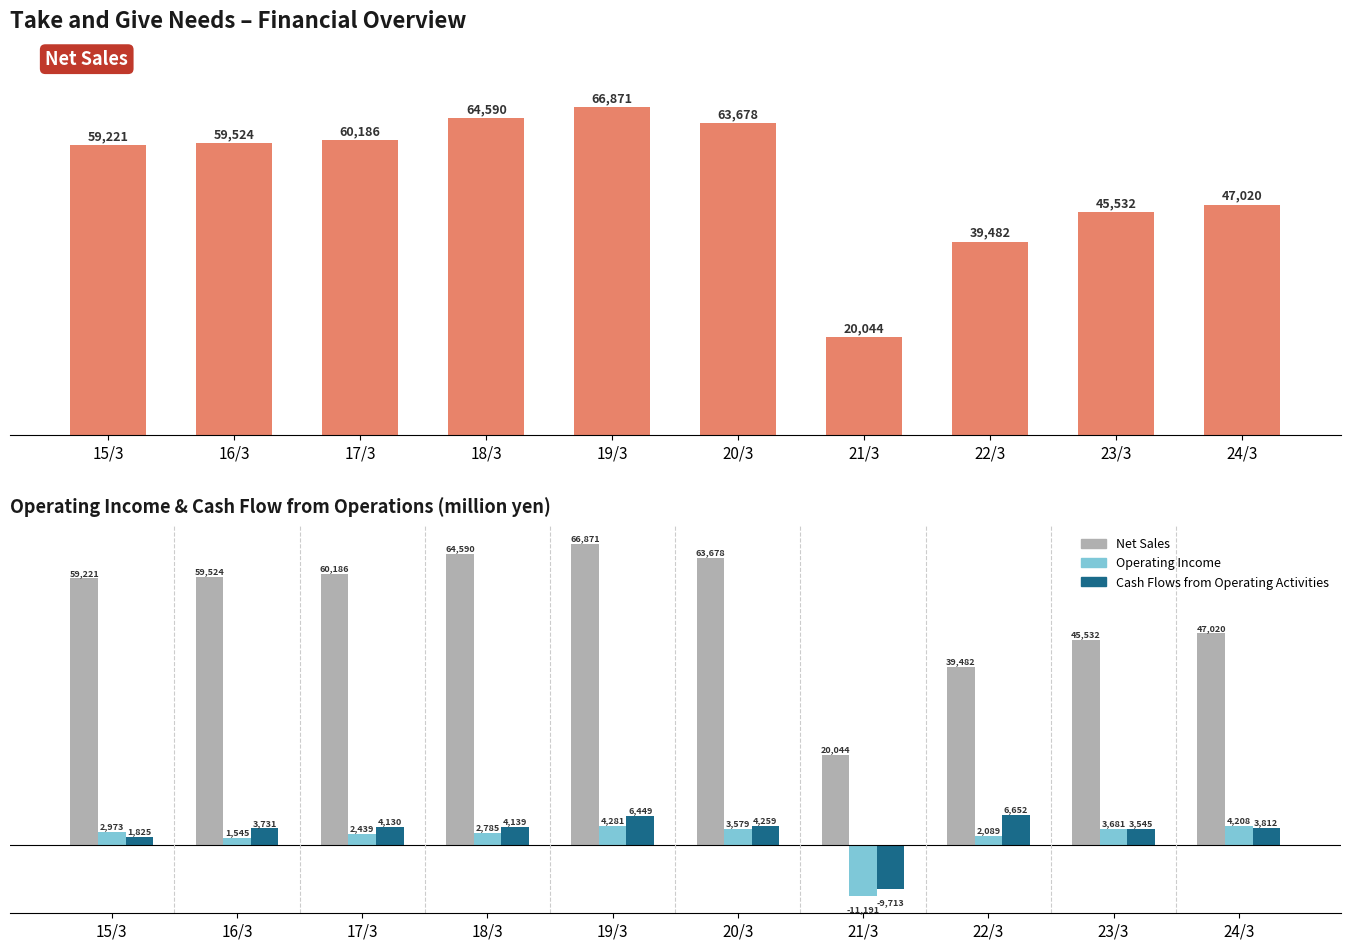

At which label does Cash Flows from Operating Activities first exceed 4130?

18/3